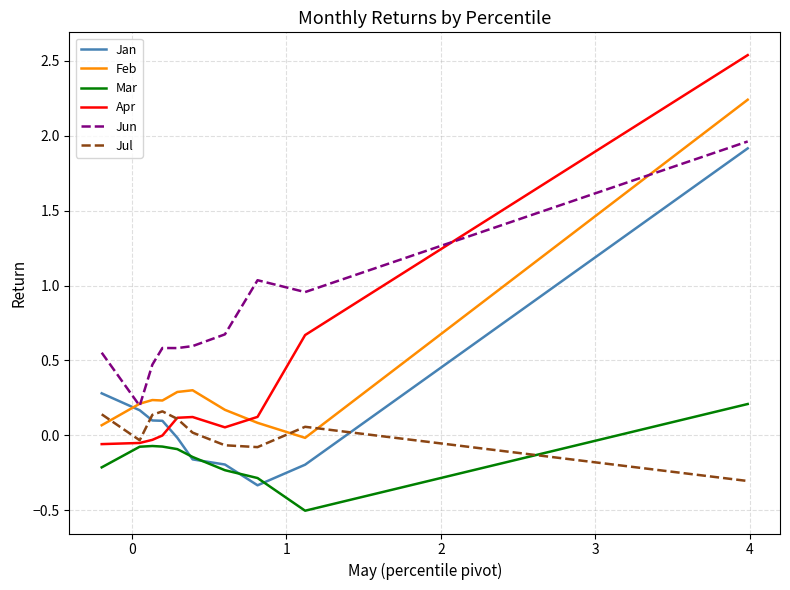

In Feb, how many points are higher than both neighbors (excluding endpoints)?

2